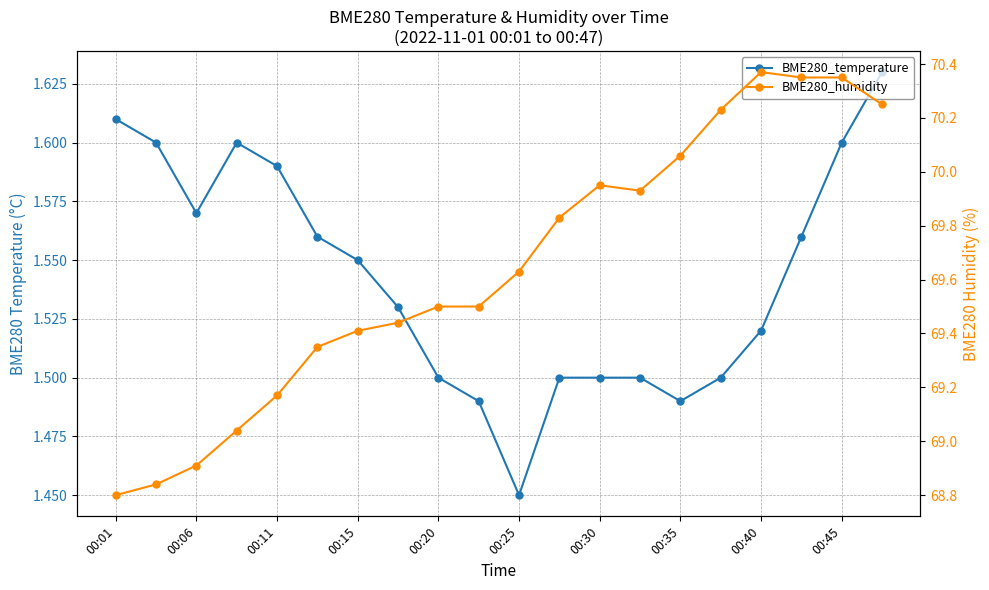

How many interior local peaks does the BME280_temperature series have?

1